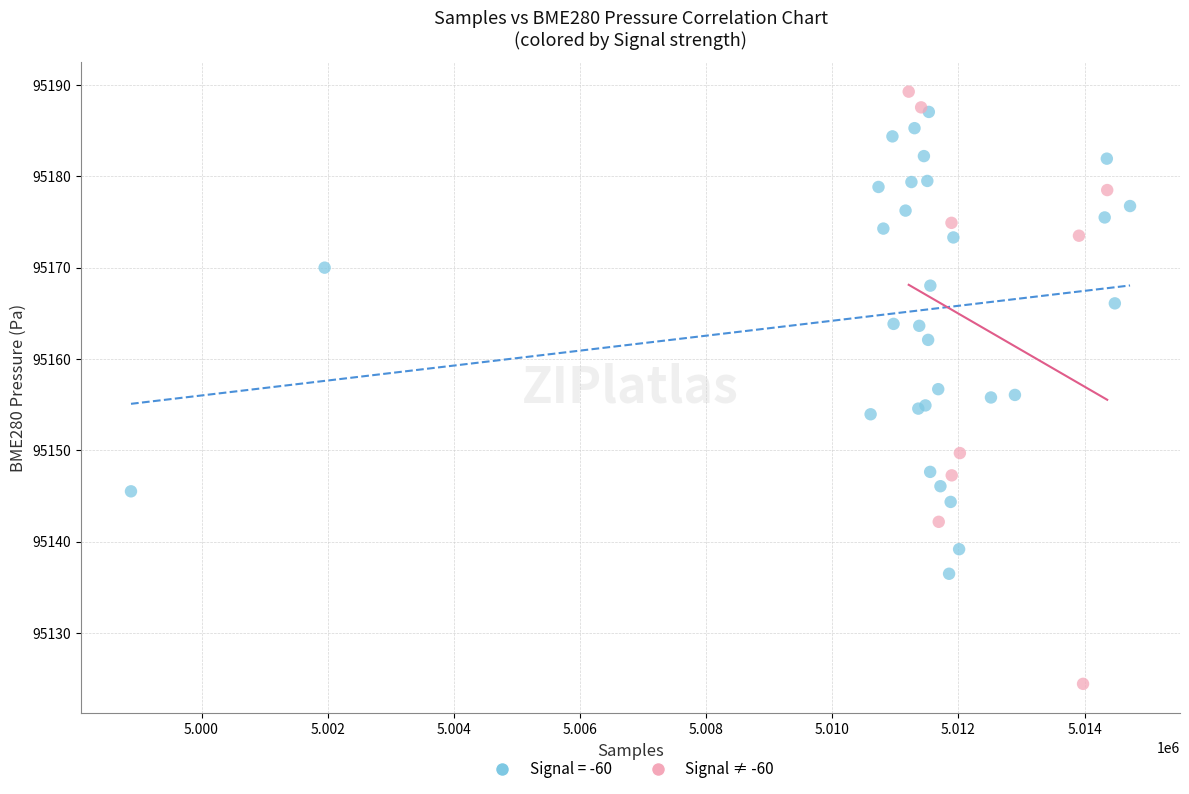

Which series has the largest Y range (max minus min)?

Signal ≠ -60